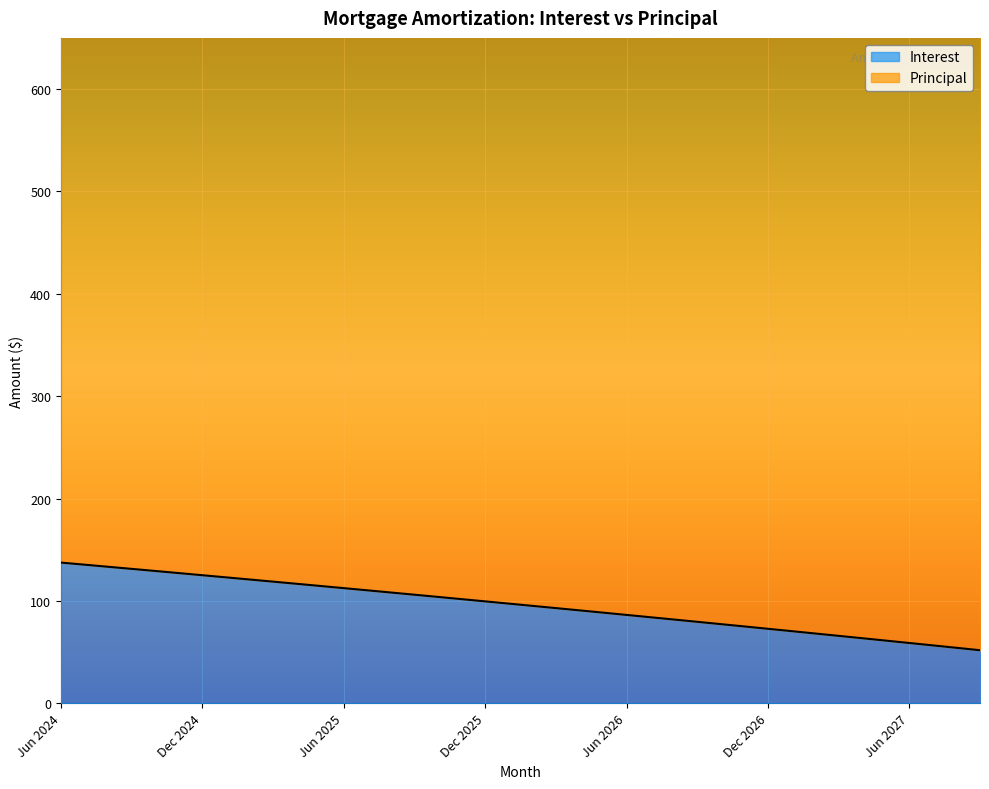

What is the change in value from Oct 2026 to Feb 2027?

-9.1